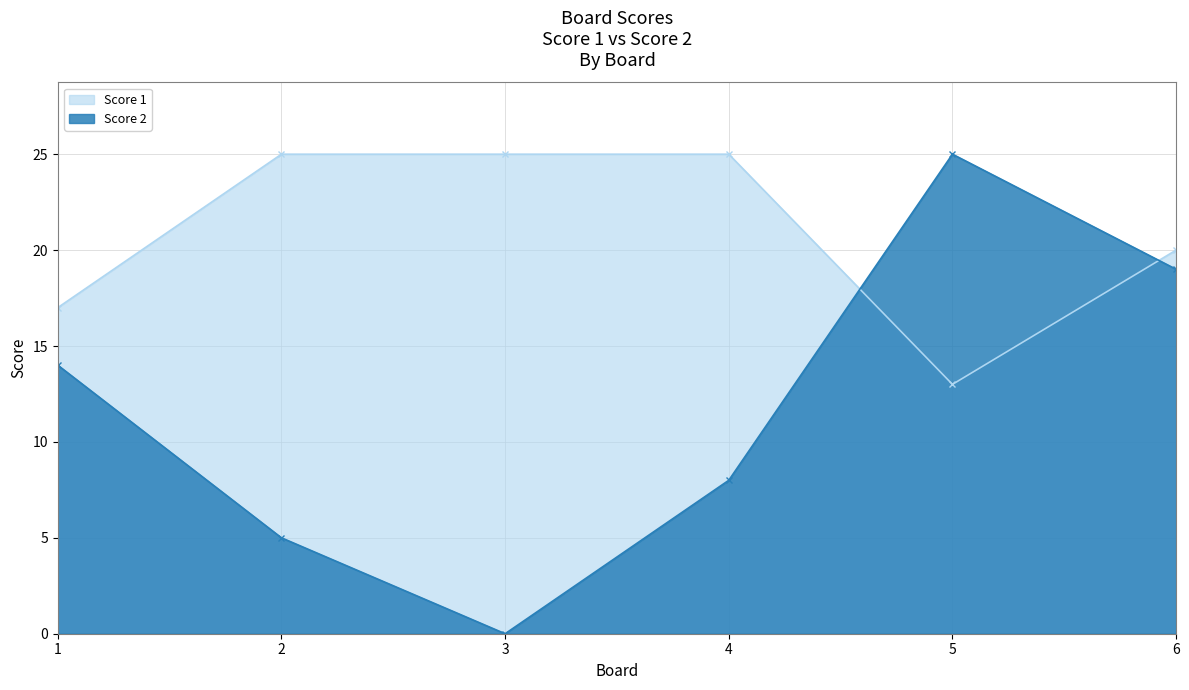

How many data points does each series have?

6